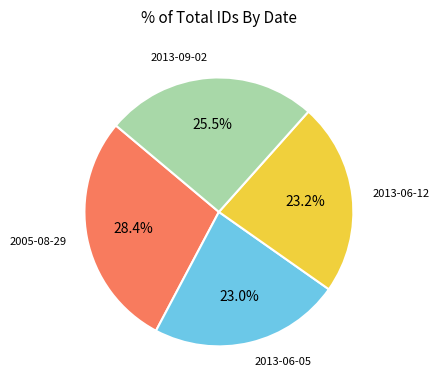

Does any single category account for the majority?

No